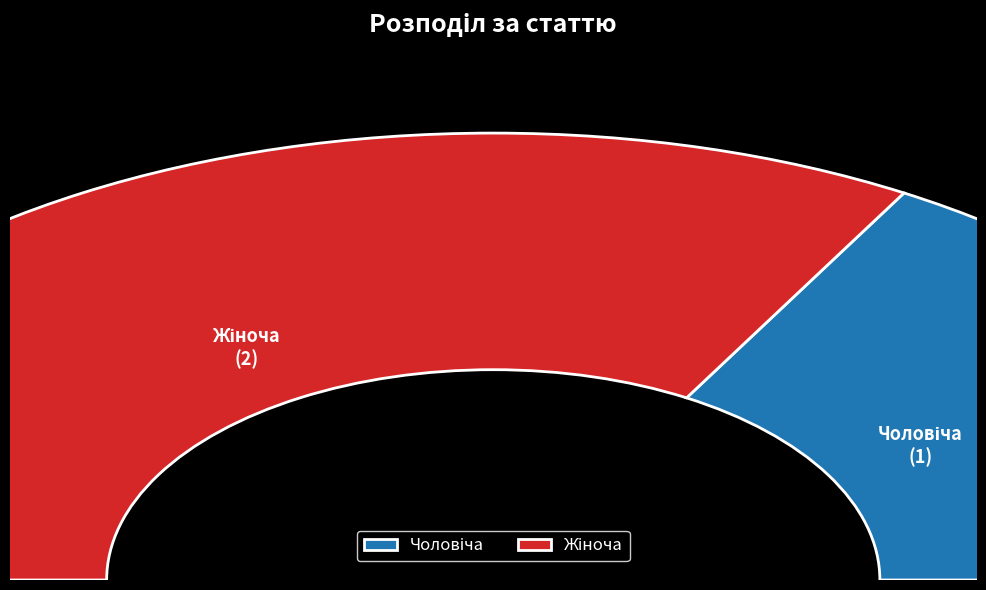

What is the majority slice?

Жіноча